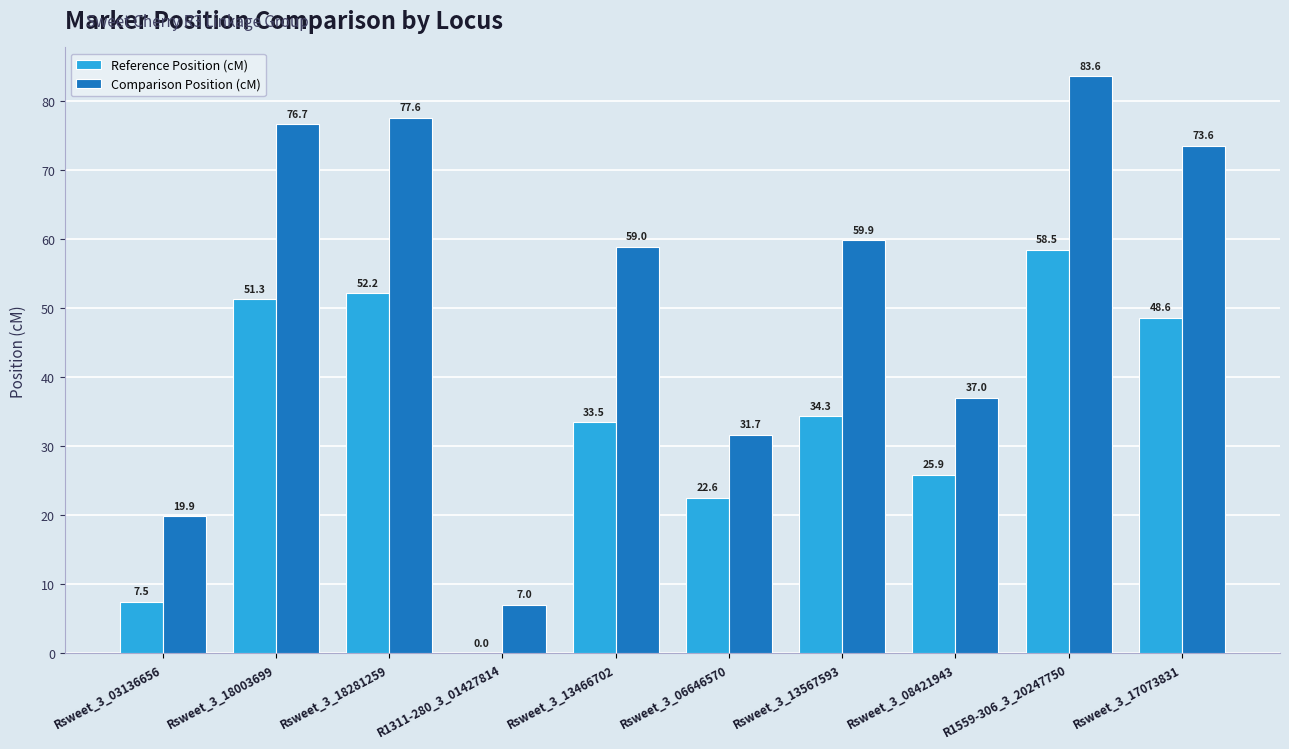

Which category has the highest value in the Comparison Position (cM) series?

R1559-306_3_20247750